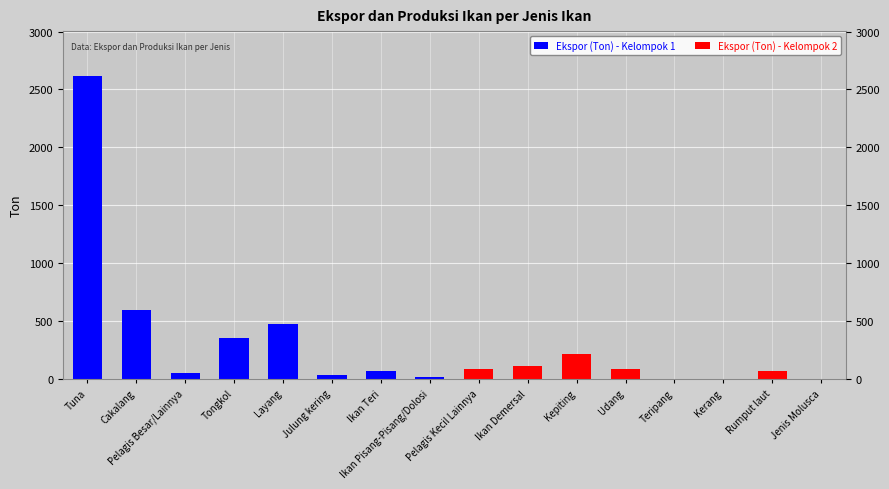

Reading right to left, what are all the values shown in this chart?

Ekspor (Ton) - Kelompok 1: 0.0	0.0	0.0	0.0	0.0	0.0	0.0	0.0	19.1	67.0	36.3	472.5	349.3	47.2	594.0	2612.0
Ekspor (Ton) - Kelompok 2: 0.0	72.0	0.0	0.8	83.7	213.7	114.1	82.0	0.0	0.0	0.0	0.0	0.0	0.0	0.0	0.0